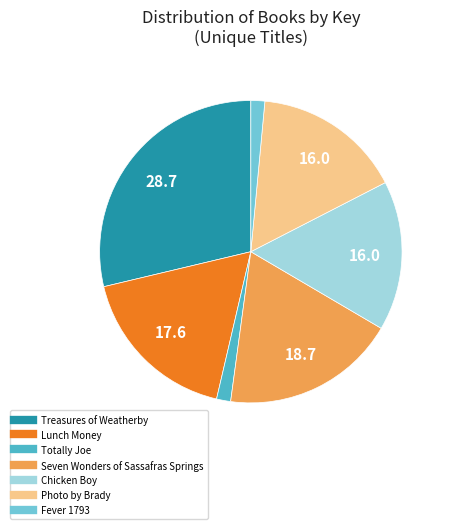

Approximately how many times larger is the value at Photo by Brady compared to Lunch Money?

0.9